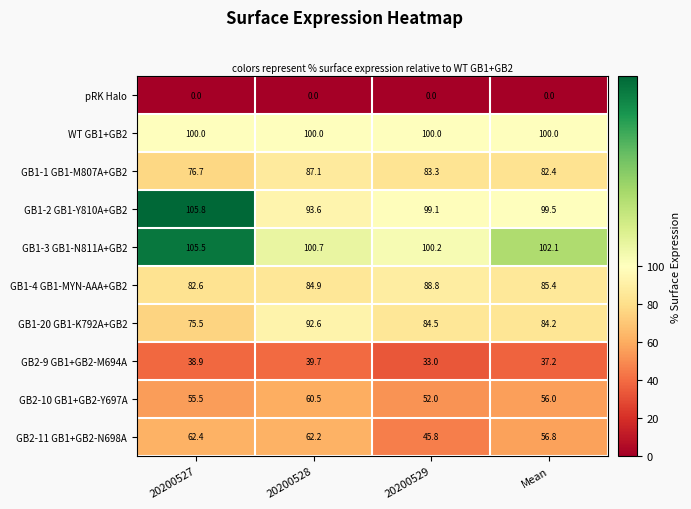

At which label does GB1-2 GB1-Y810A+GB2 reach its minimum?

20200528